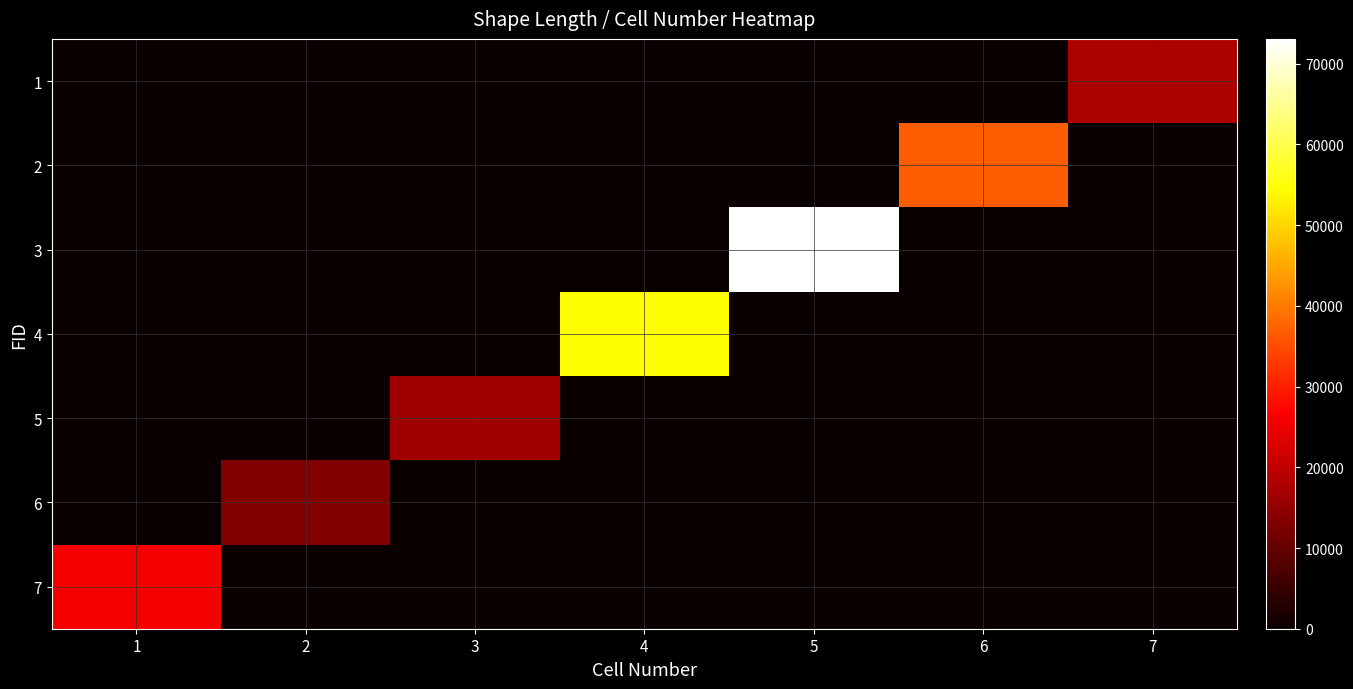

Reading left to right, extract all data points from this chart.

1: 1=0.0	2=0.0	3=0.0	4=0.0	5=0.0	6=0.0	7=17916.8
2: 1=0.0	2=0.0	3=0.0	4=0.0	5=0.0	6=37088.1	7=0.0
3: 1=0.0	2=0.0	3=0.0	4=0.0	5=73072.2	6=0.0	7=0.0
4: 1=0.0	2=0.0	3=0.0	4=54665.7	5=0.0	6=0.0	7=0.0
5: 1=0.0	2=0.0	3=16502.4	4=0.0	5=0.0	6=0.0	7=0.0
6: 1=0.0	2=13276.9	3=0.0	4=0.0	5=0.0	6=0.0	7=0.0
7: 1=25960.7	2=0.0	3=0.0	4=0.0	5=0.0	6=0.0	7=0.0